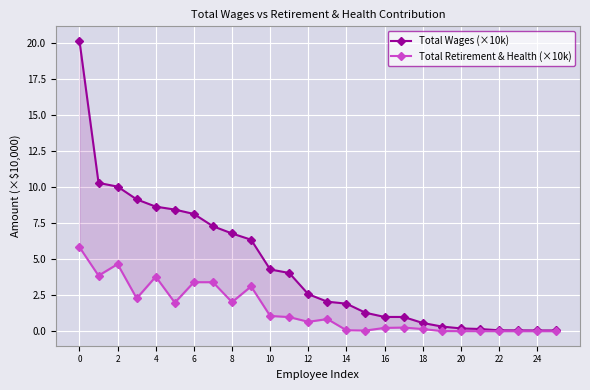

Rank the series by their average value, from highest to lowest.

Total Wages (×10k), Total Retirement & Health (×10k)